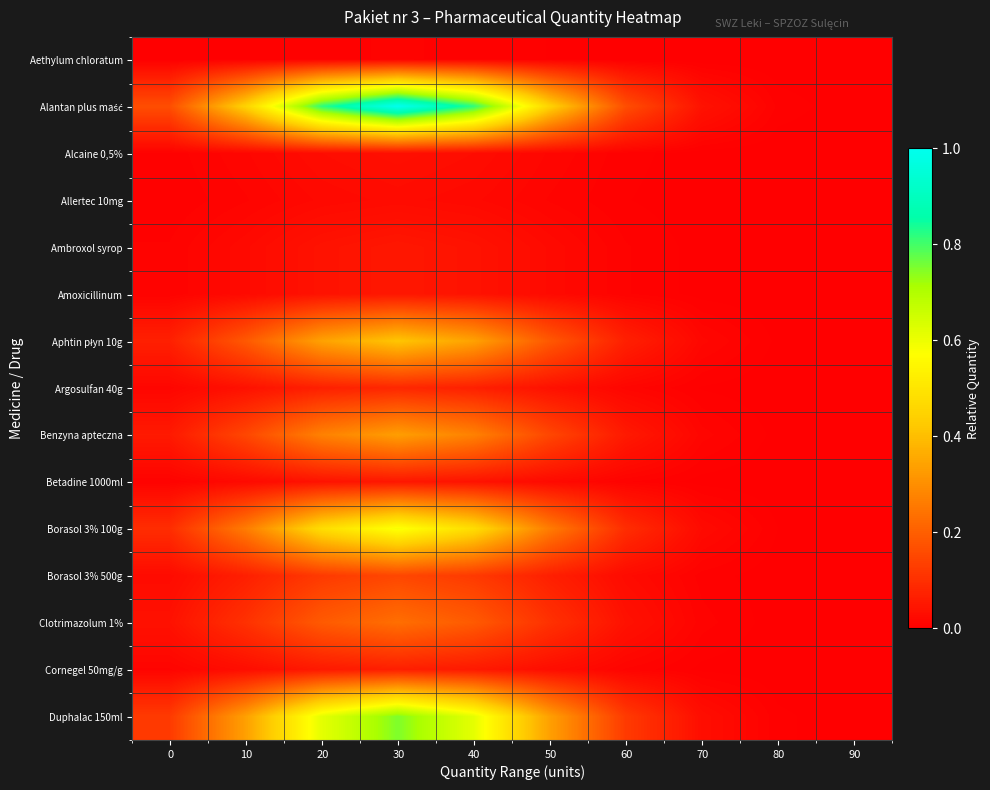

Rank the series at 90 from lowest to highest value.

Aethylum chloratum, Allertec 10mg, Alcaine 0,5%, Ambroxol syrop, Amoxicillinum, Betadine 1000ml, Cornegel 50mg/g, Argosulfan 40g, Borasol 3% 500g, Clotrimazolum 1%, Benzyna apteczna, Aphtin płyn 10g, Borasol 3% 100g, Duphalac 150ml, Alantan plus maść